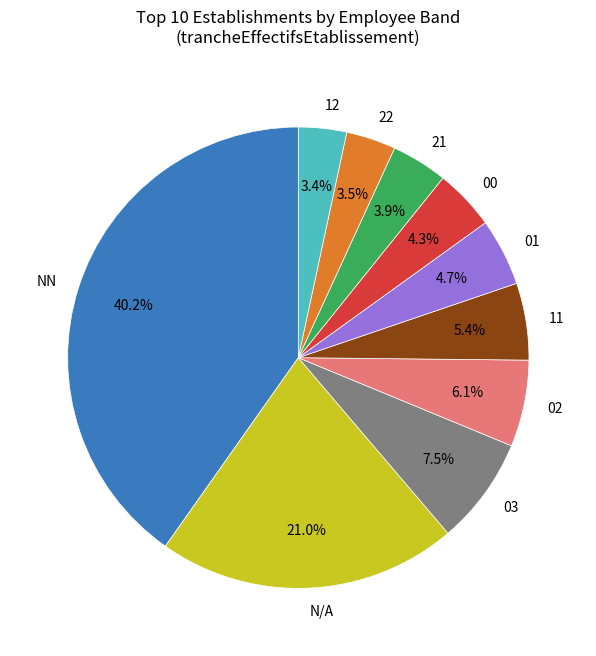

Does 11 represent more than half of the total?

No